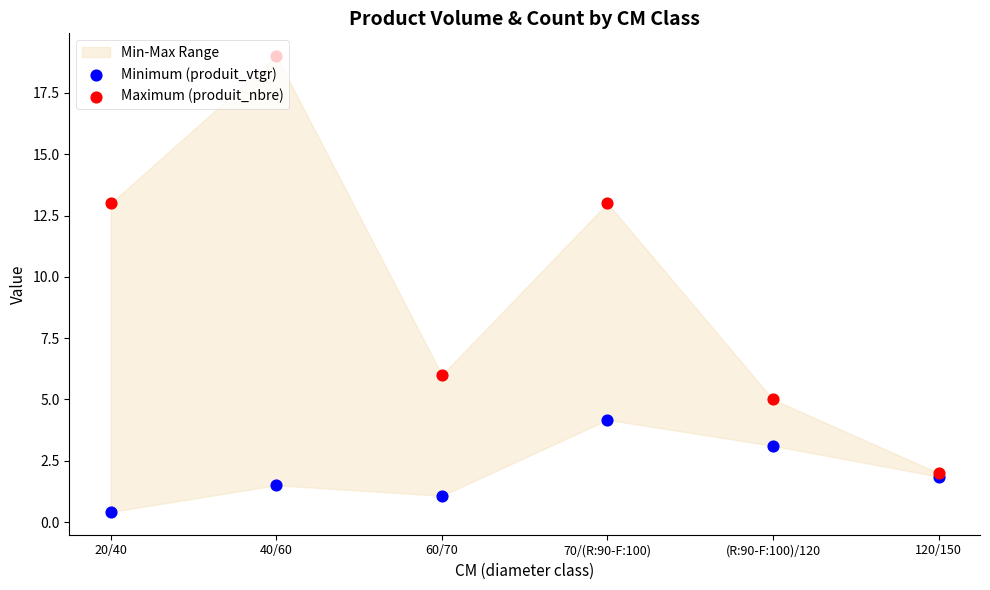

Which series reaches the minimum Y coordinate?

Minimum (produit_vtgr)